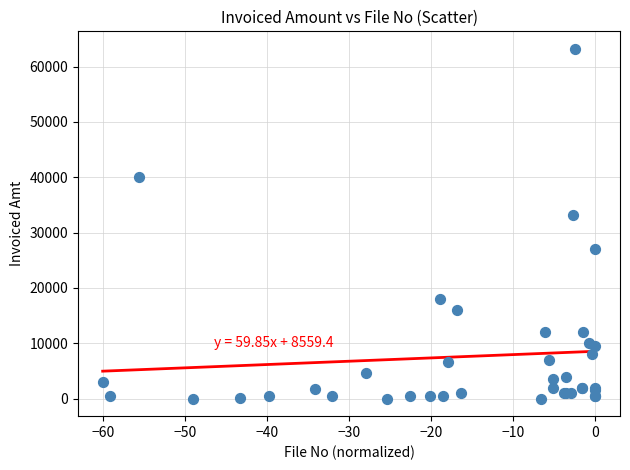

What Y value in the scatter plot is closest to 31600?

33200